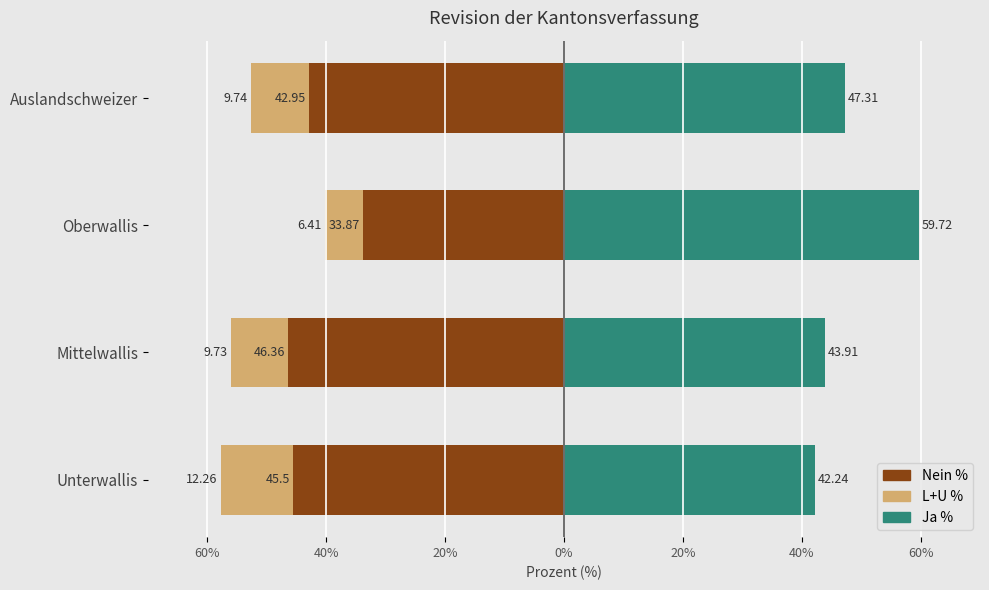

How many groups of bars are there?

4